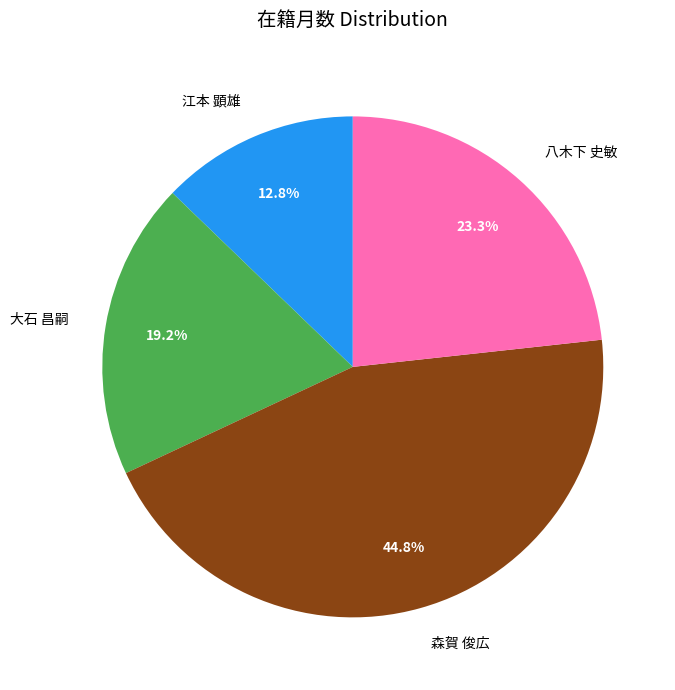

To the nearest percent, what percentage of the pie is 八木下 史敏?

23%